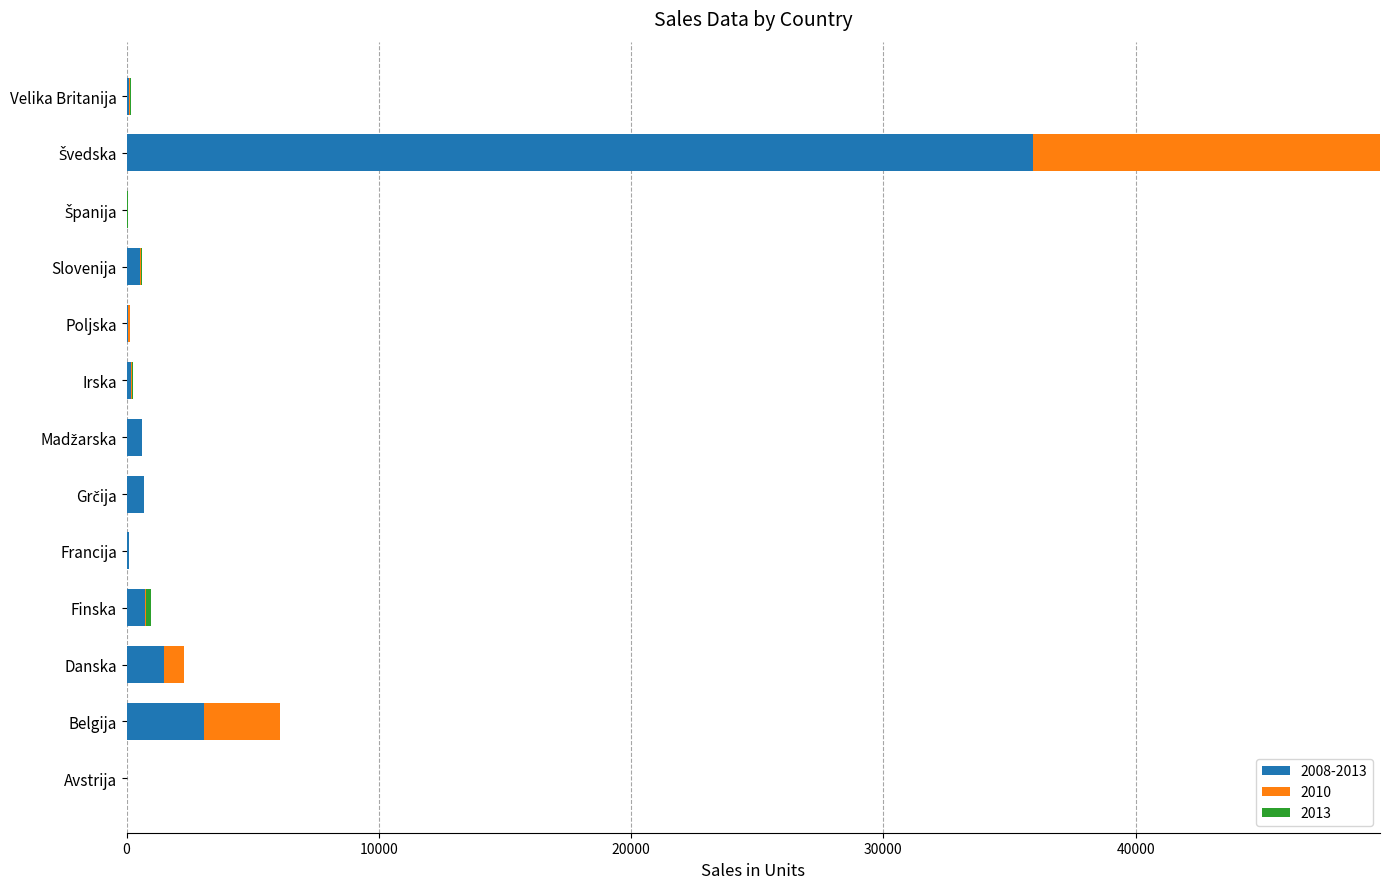

How many categories are shown in the chart?

13